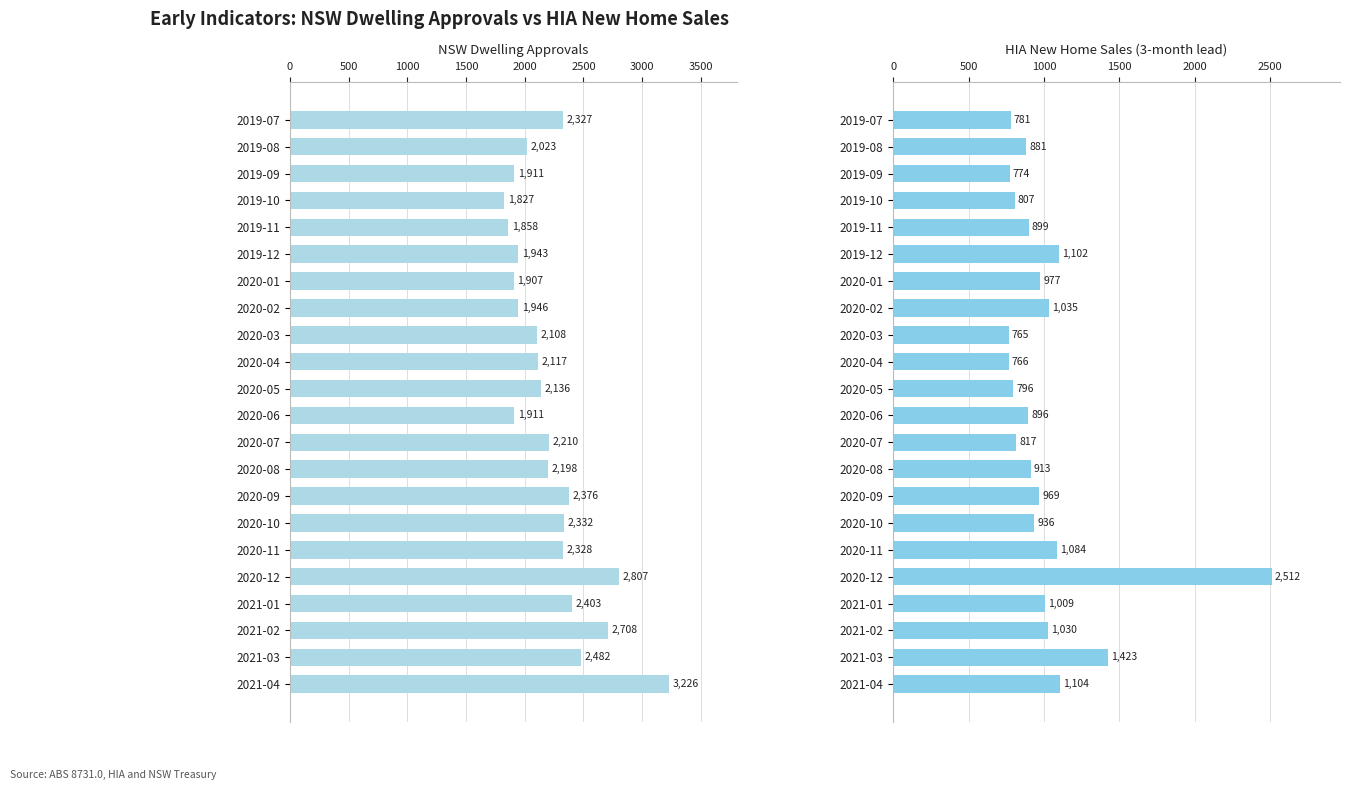

What are all the series names shown in the legend?

NSW Dwelling Approvals, HIA New Home Sales